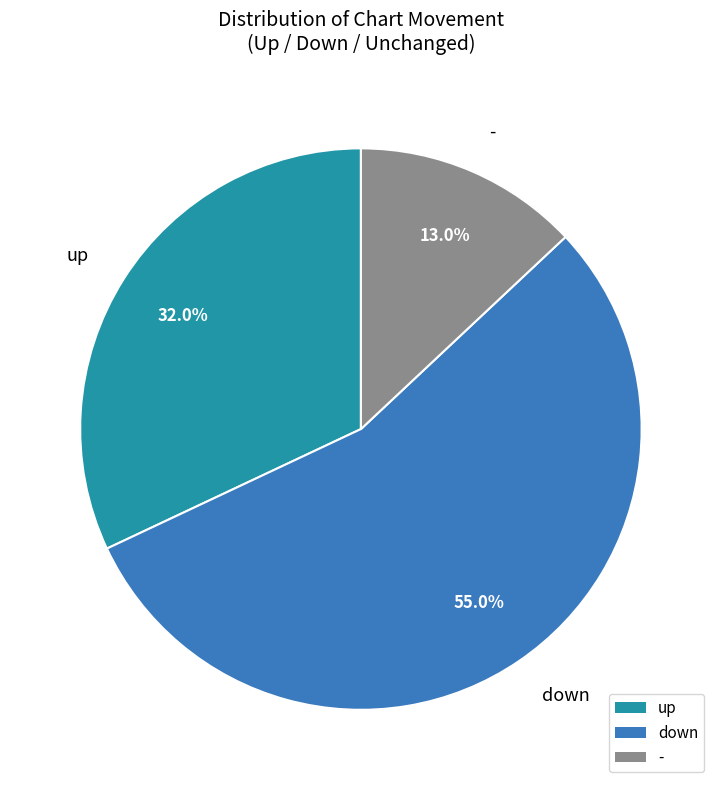

What is the smallest slice in the pie chart?

-